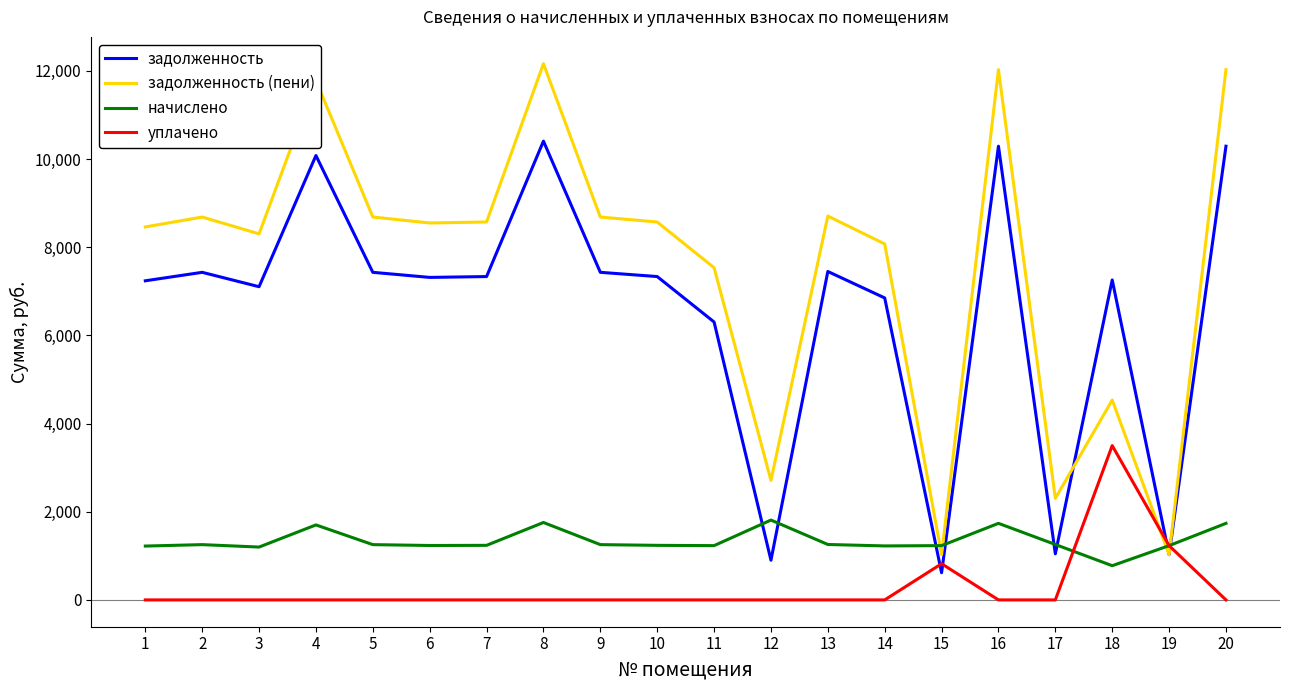

Where is уплачено nearest to the value 1750?

19